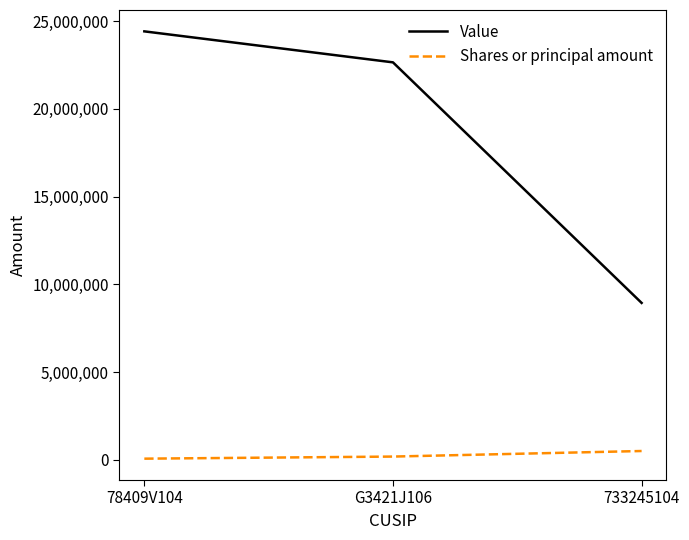

The value of Value at 78409V104 is 24419000. True or false?

True